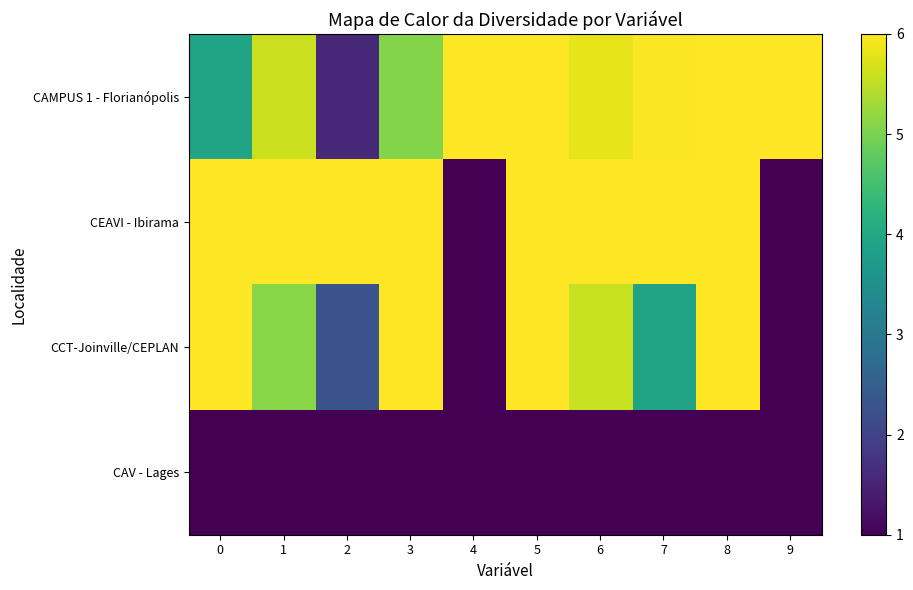

Rank the series by their maximum value, from highest to lowest.

CAMPUS 1 - Florianópolis, CEAVI - Ibirama, CCT-Joinville/CEPLAN, CAV - Lages